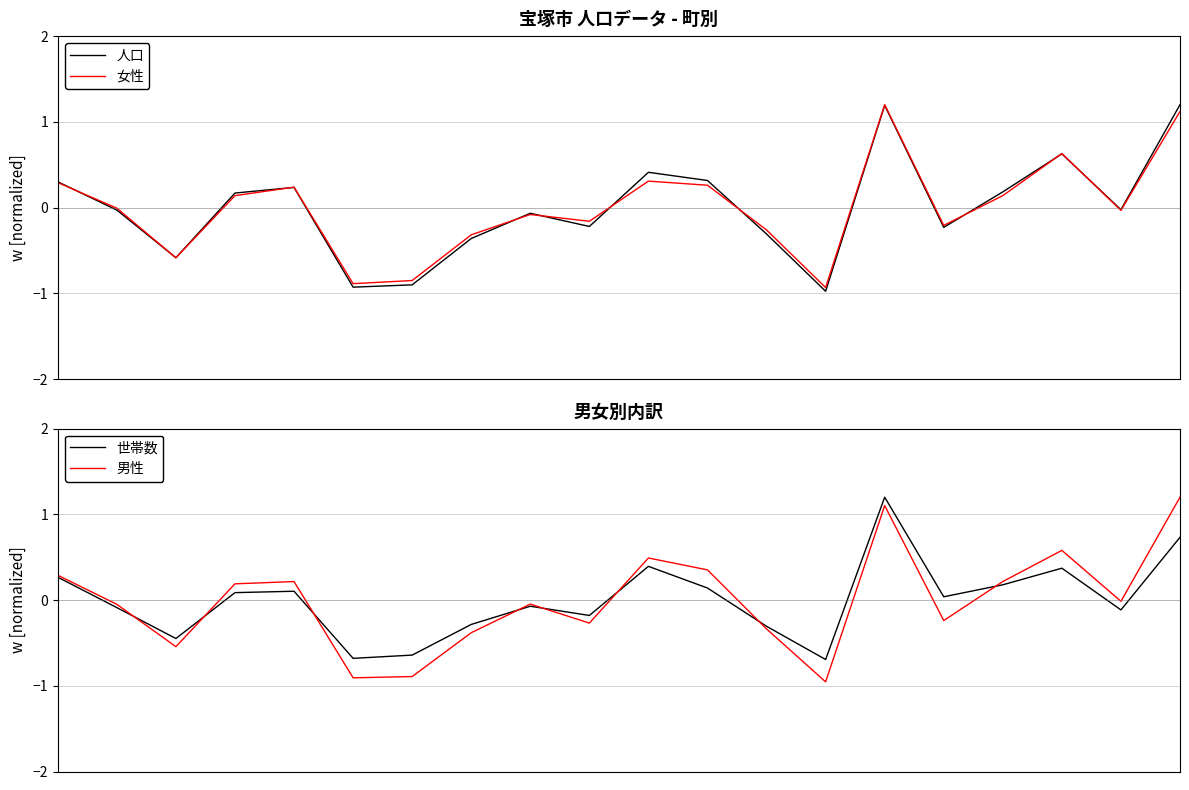

The 人口 series shows -0.3 at 15. True or false?

False